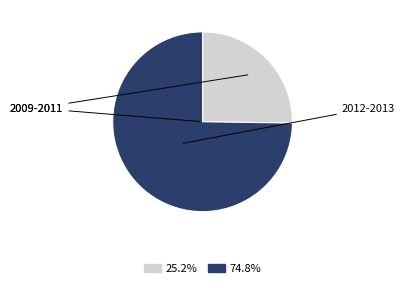

Count the number of slices in the pie.

2